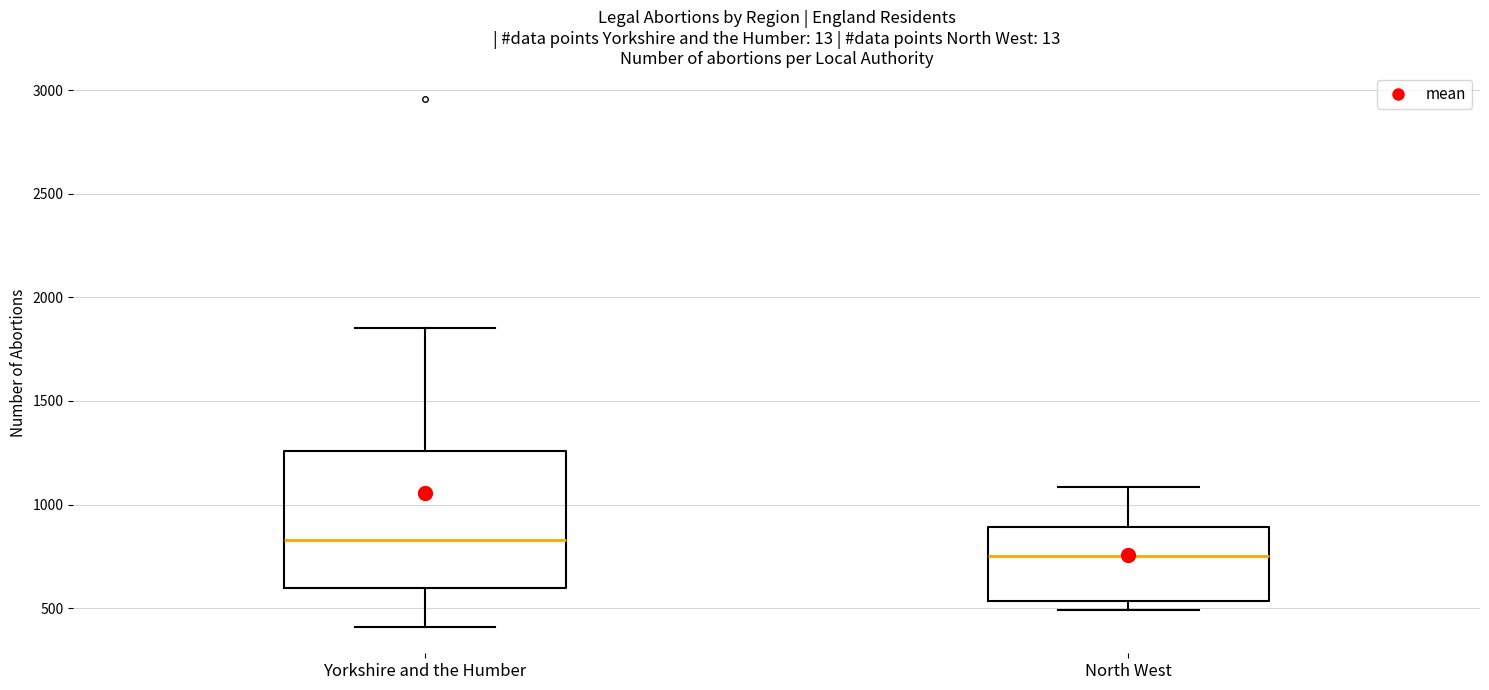

Which box is the tallest, from its lower edge to its upper edge?

Yorkshire and the Humber